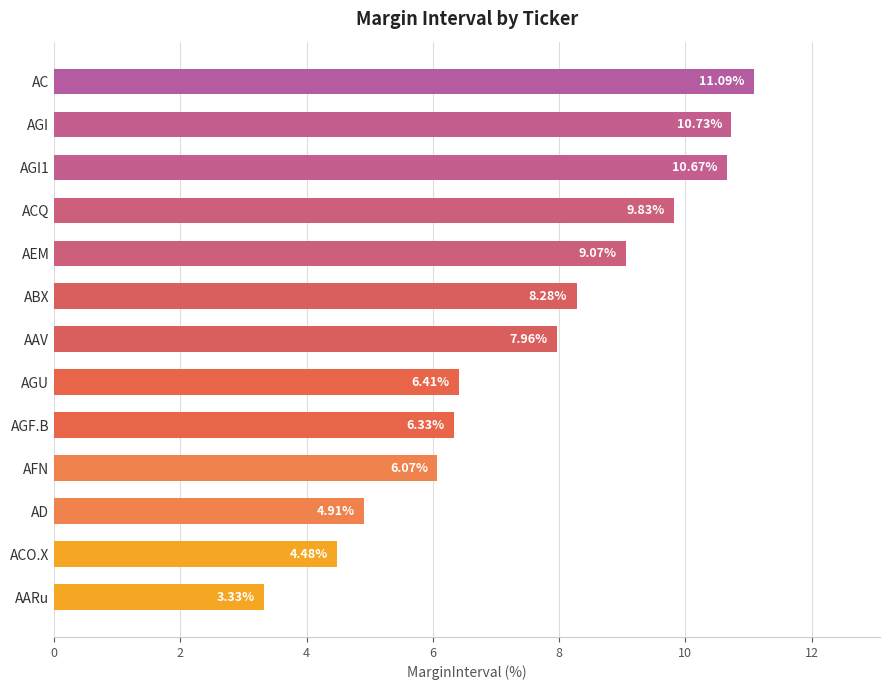

What is the sum of the values at AFN and AGF.B?

12.4